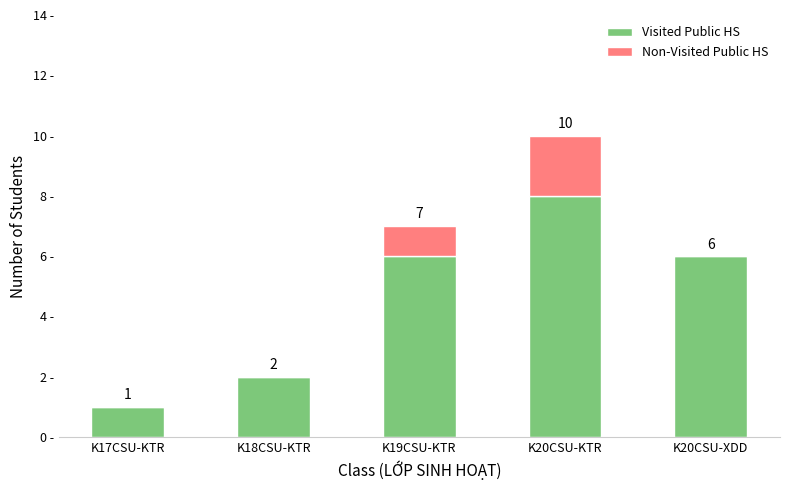

Where is Visited Public HS nearest to the value 4?

K18CSU-KTR